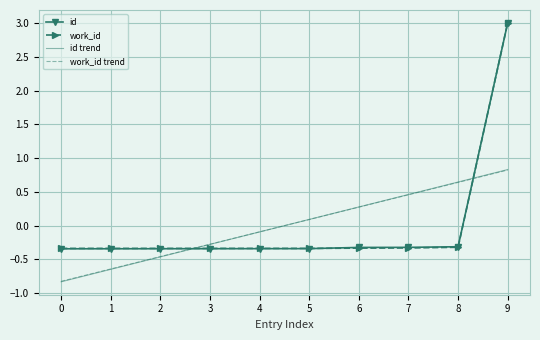

What are all the series names shown in the legend?

id, work_id, id trend, work_id trend